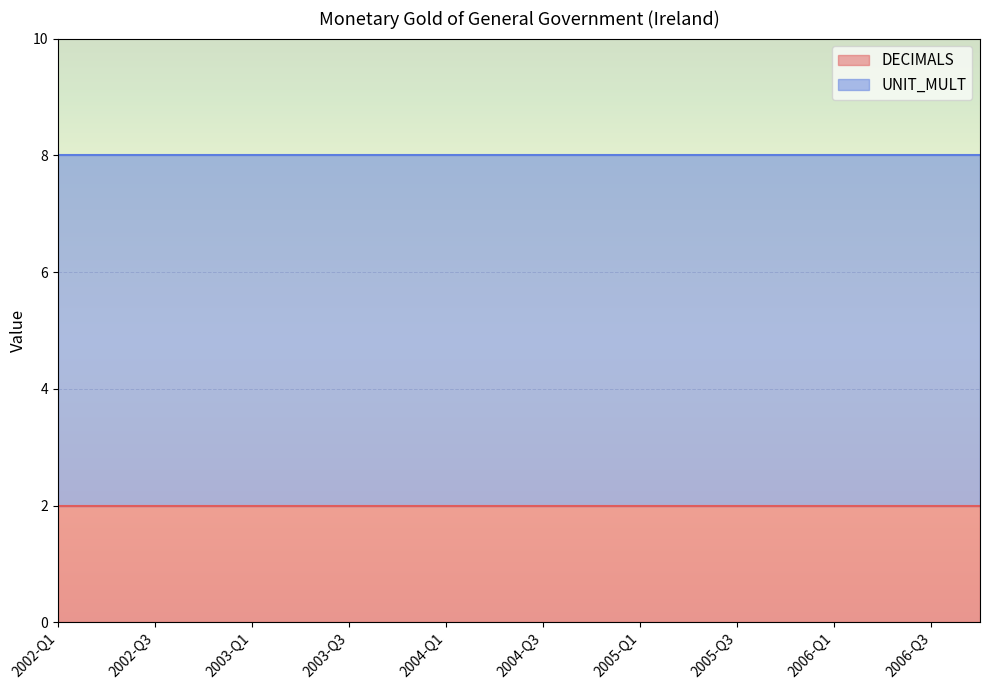

The value of UNIT_MULT at 2006-Q1 is 2. True or false?

False